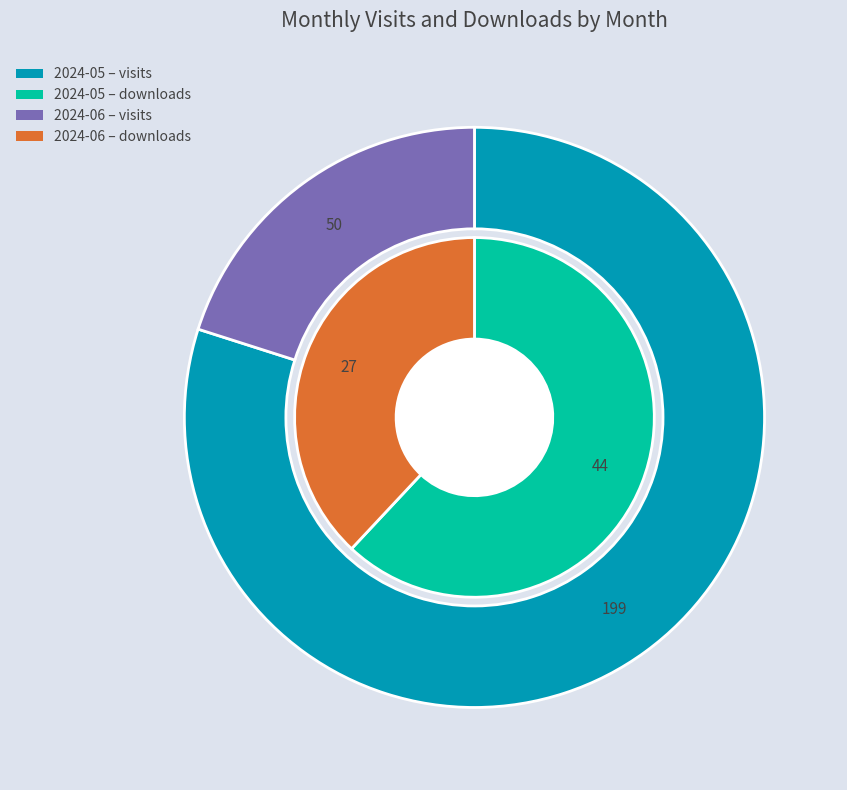

Combined, what portion of the pie is 2024-06 and 2024-05?

100.0%